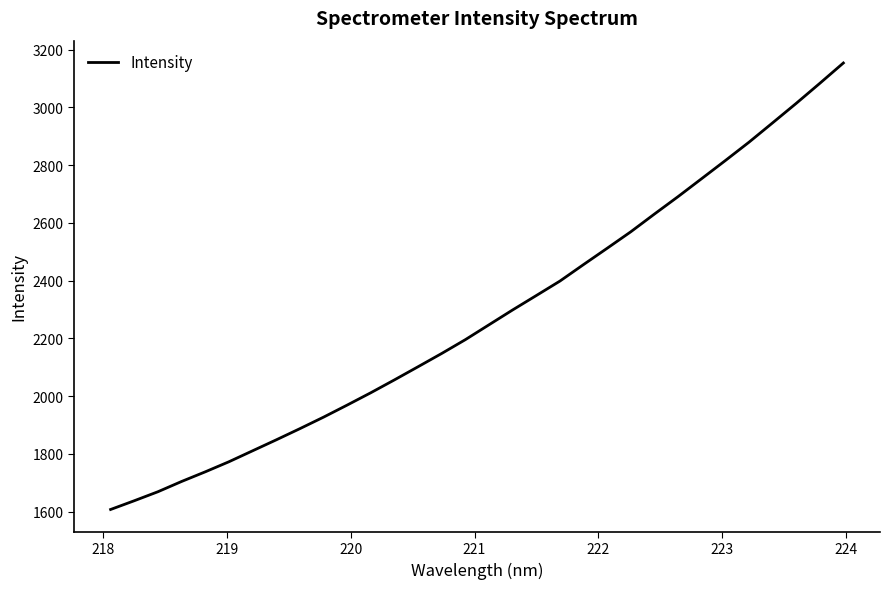

What is the minimum value shown in the chart?

1607.3